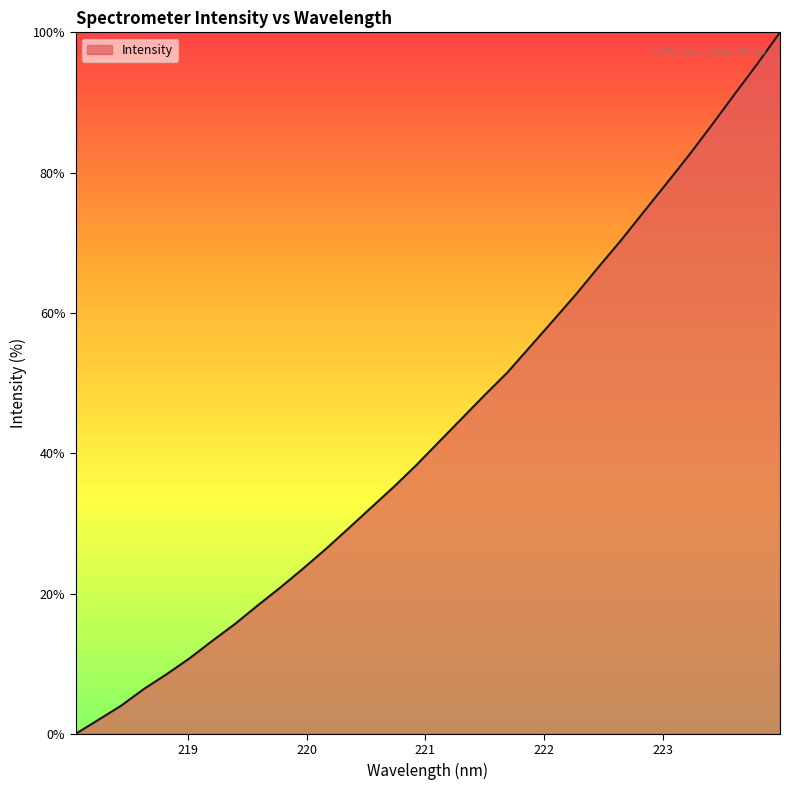

What is the difference between the maximum and minimum values?

100.0